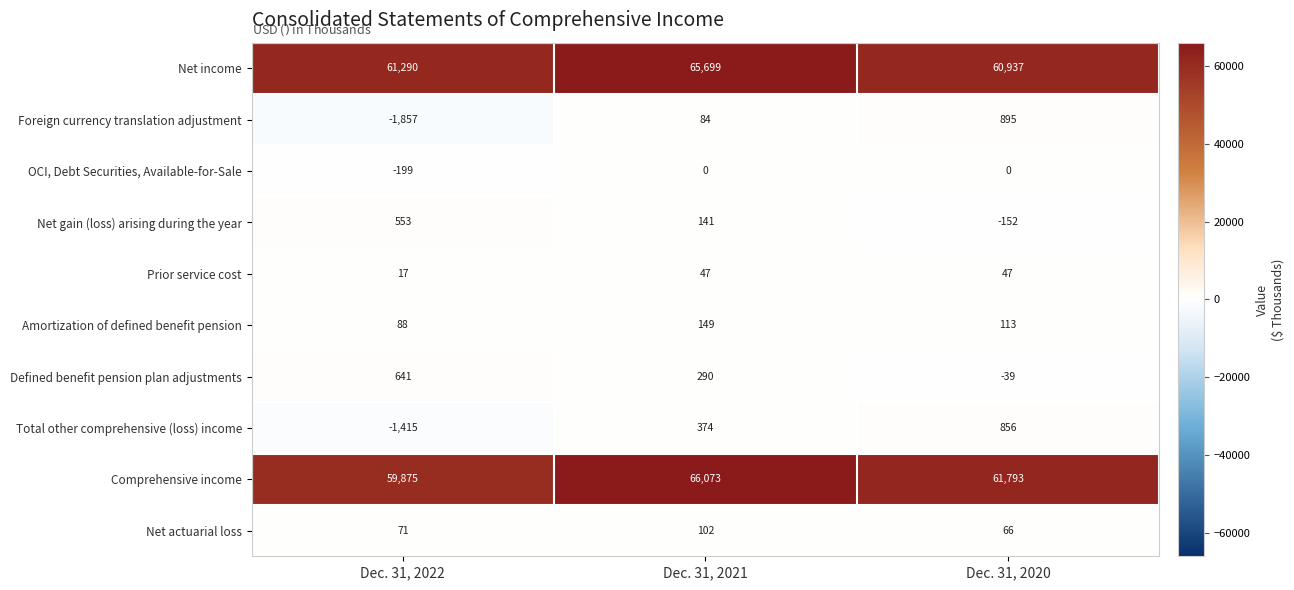

What is the total value across all series at Dec. 31, 2020?

124516